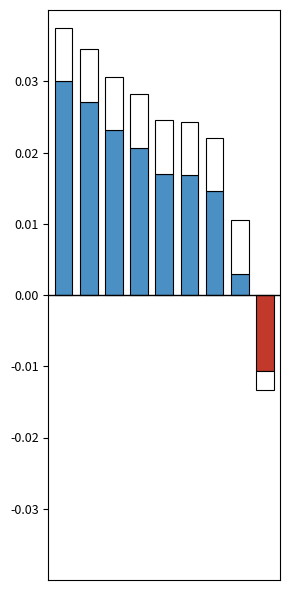

How many data points are less than 0?

1